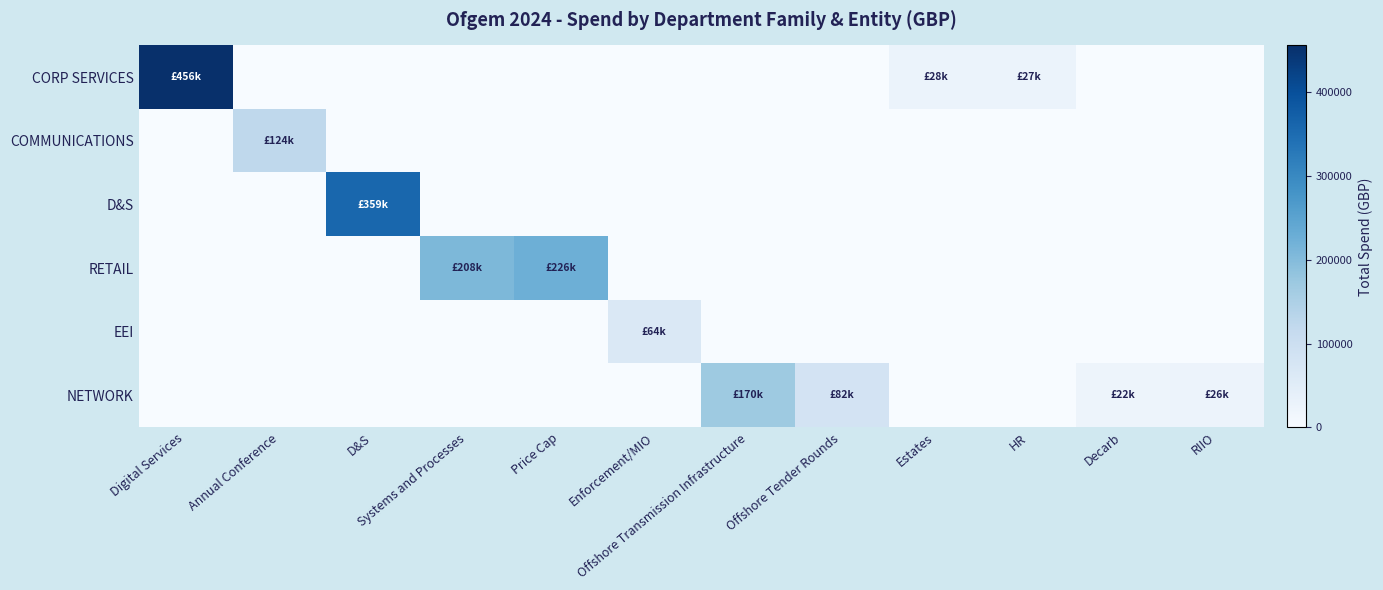

What is the greatest value displayed?

455830.2